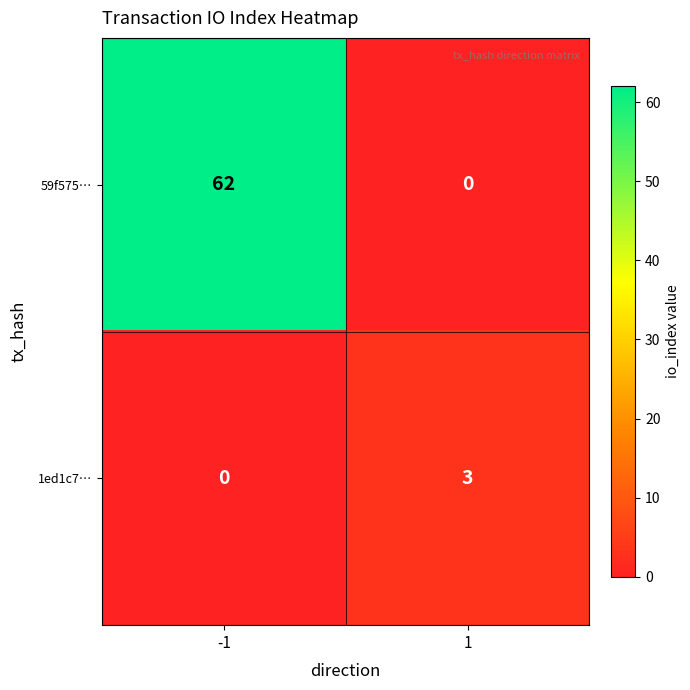

Between -1 and 1, which series saw the biggest shift?

59f575…